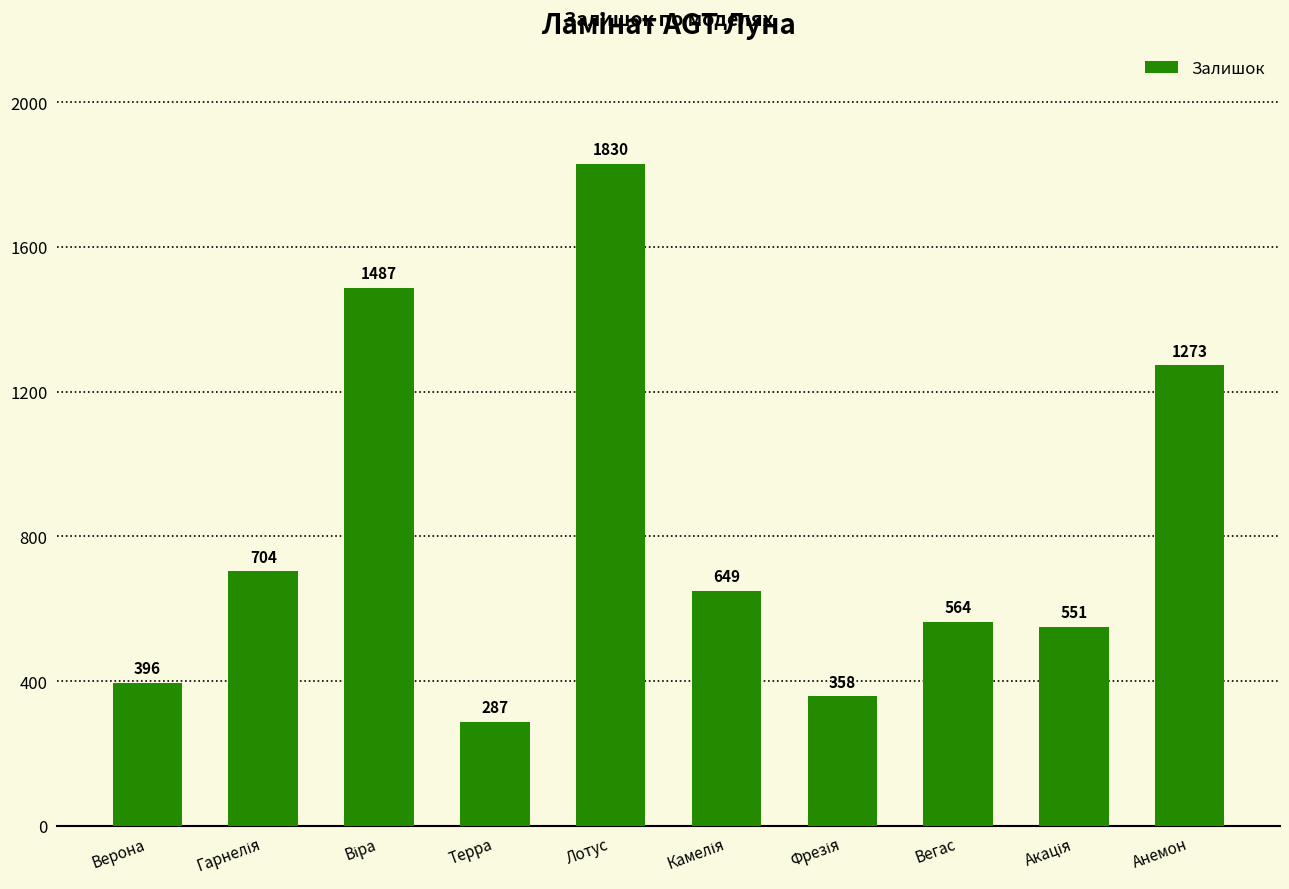

What is the label of the 1st bar from the right?

Анемон